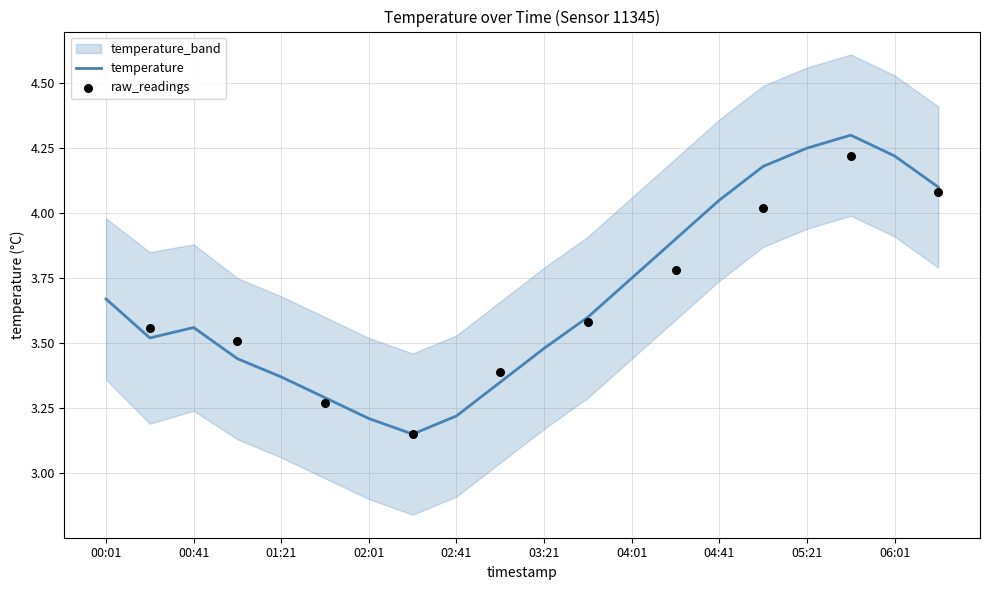

At which category is the sum across all series the highest?

05:41